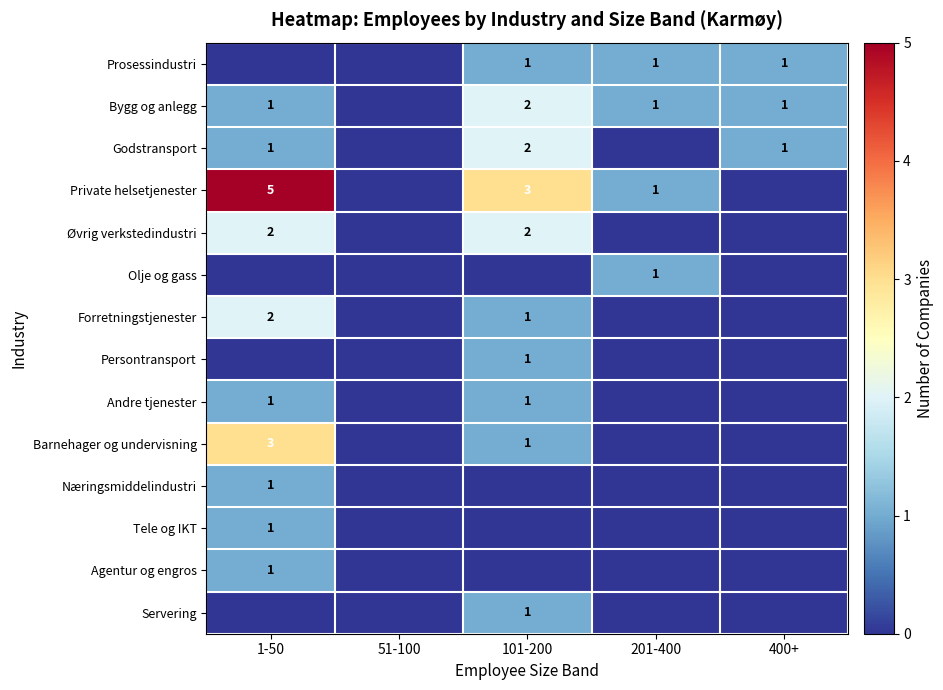

The value of Olje og gass at 201-400 is 1. True or false?

True